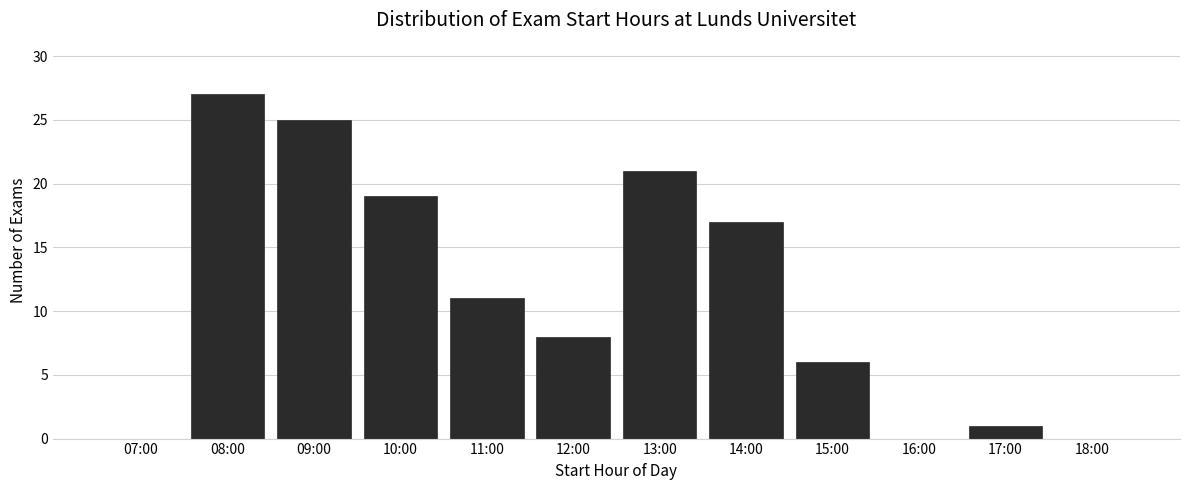

Reading right to left, transcribe all the data shown in this chart.

18:00=0	17:00=1	16:00=0	15:00=6	14:00=17	13:00=21	12:00=8	11:00=11	10:00=19	09:00=25	08:00=27	07:00=0